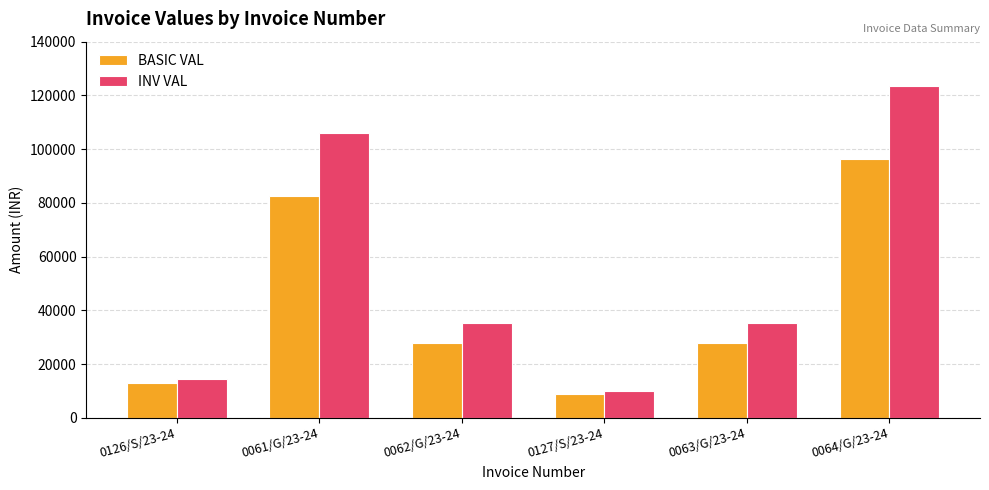

Rank the series at 0063/G/23-24 from lowest to highest value.

BASIC VAL, INV VAL